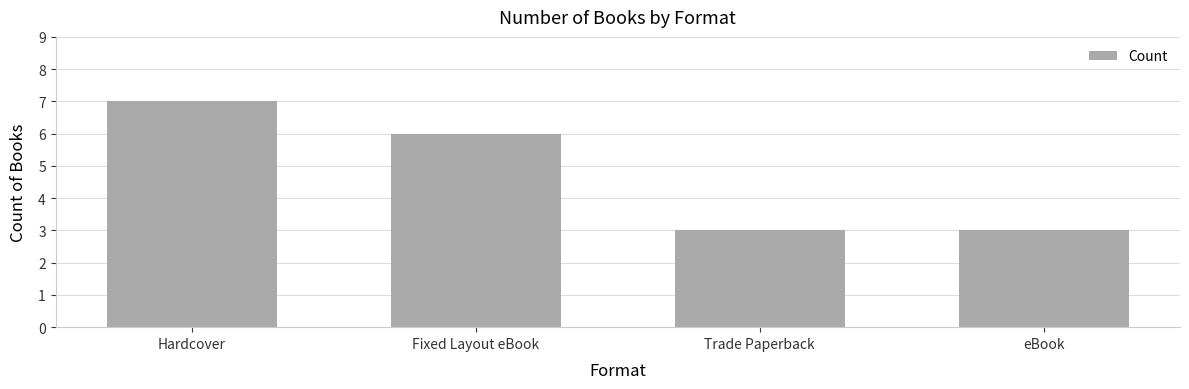

The chart shows a value of 7 at Hardcover. True or false?

True